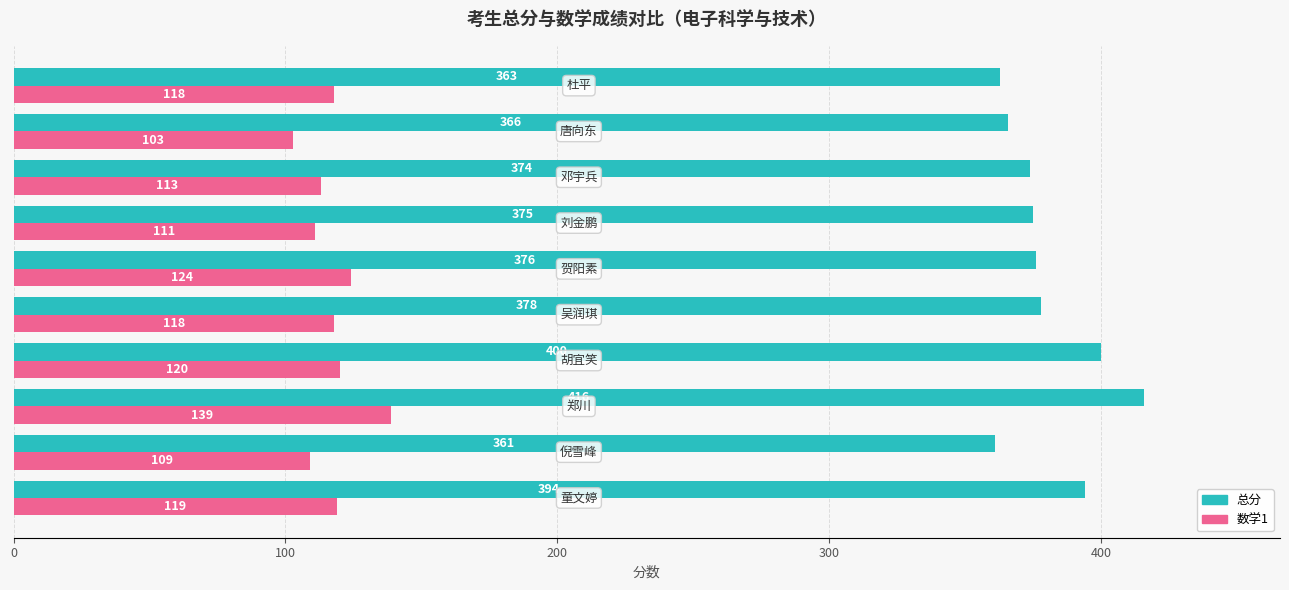

What are all the series names shown in the legend?

总分, 数学1